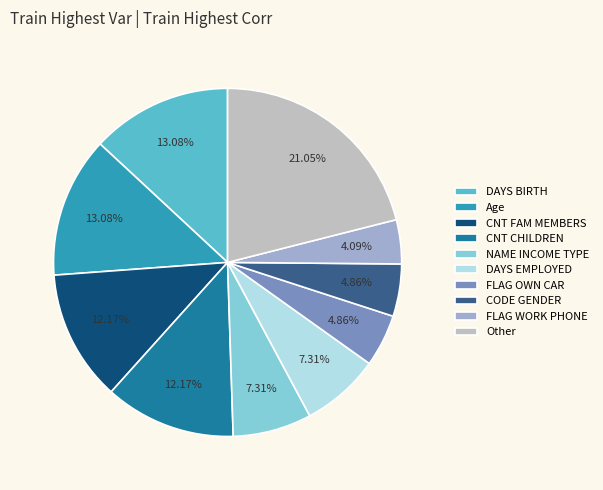

Which slice is the largest?

Other